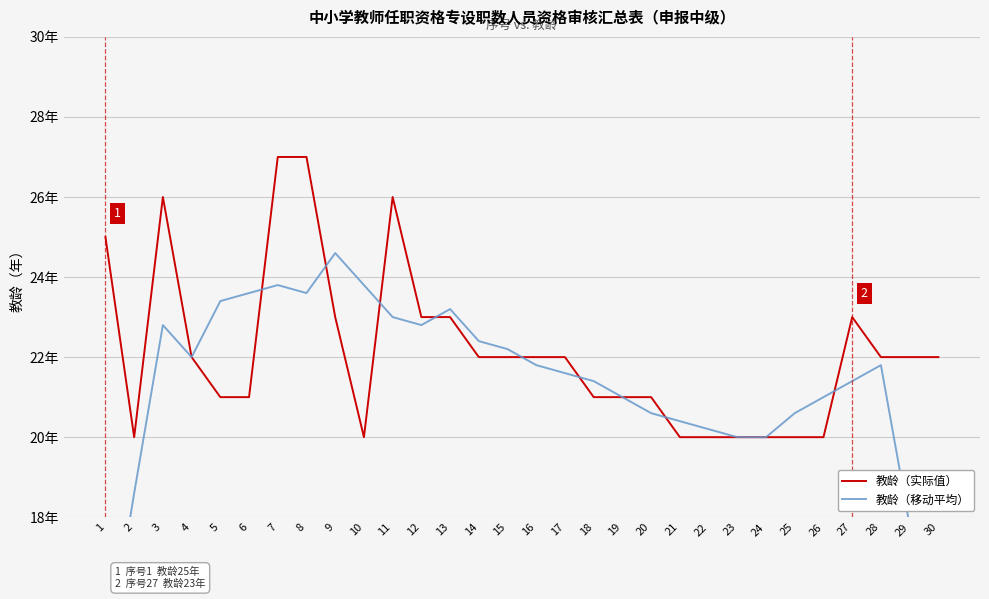

Count the 教龄（实际值） values in the range 20 to 23.

25